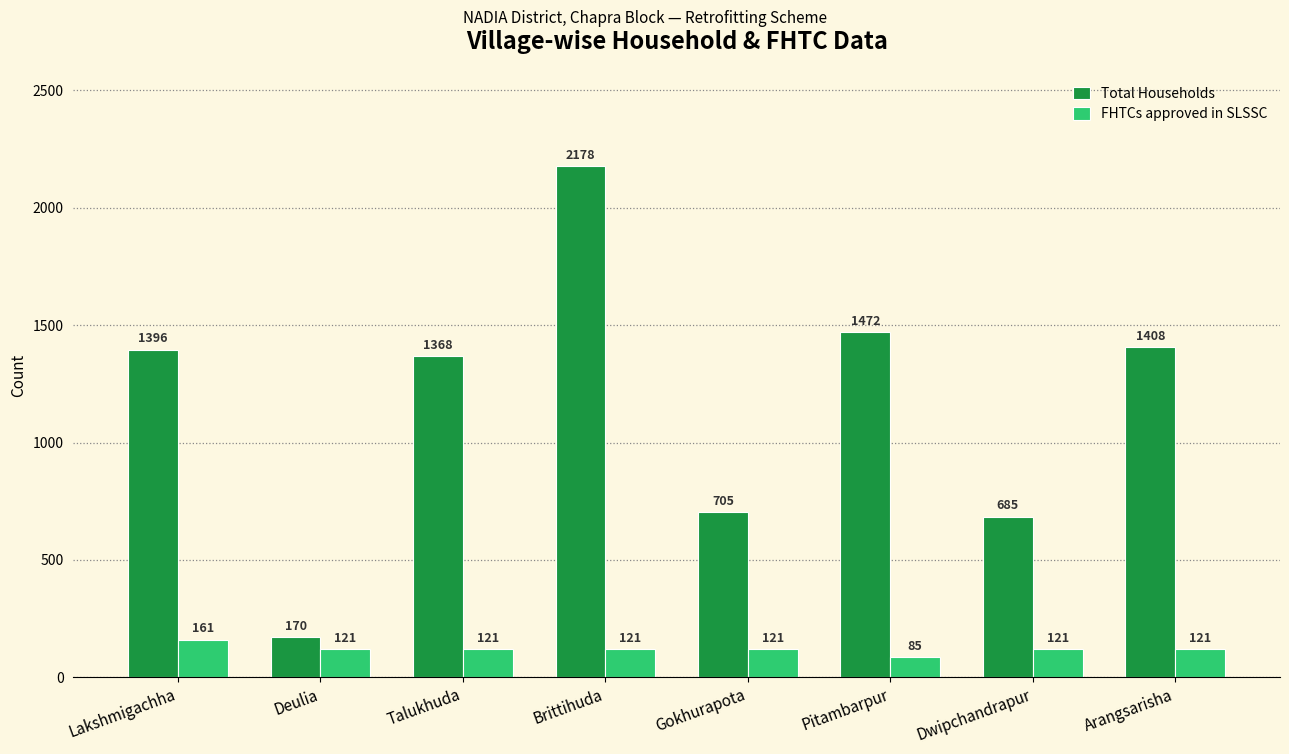

What is the total value across all series at Brittihuda?

2299